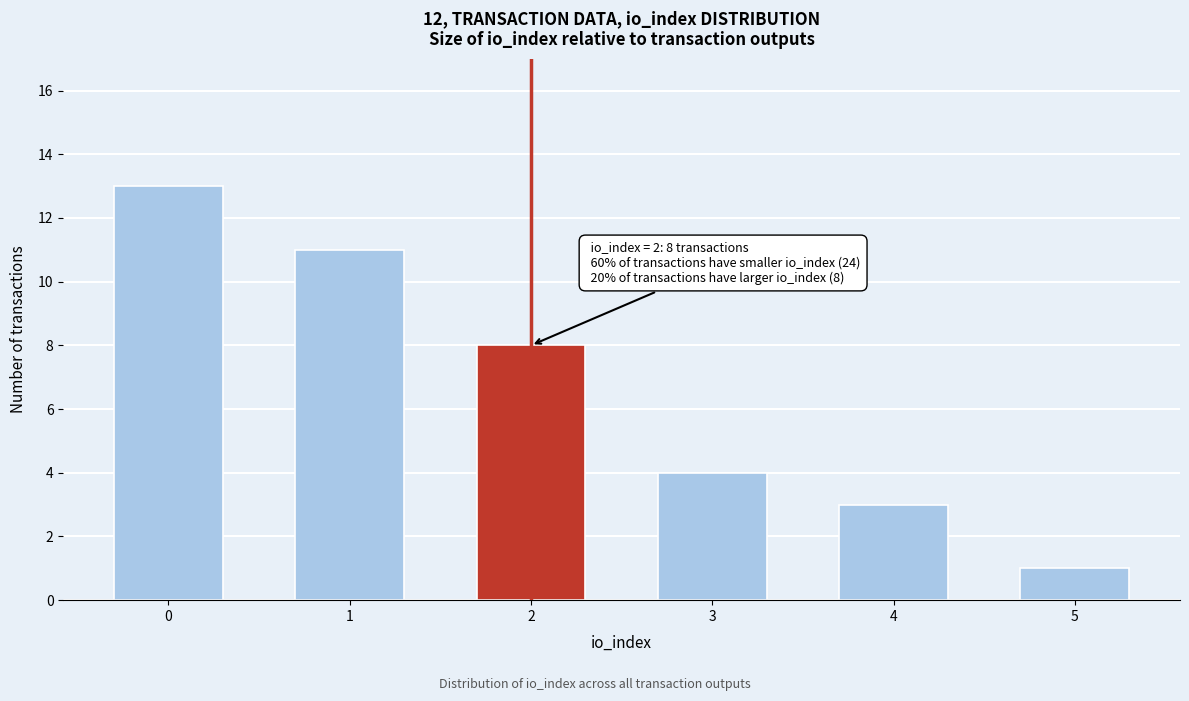

Reading right to left, what are all the values shown in this chart?

1	3	4	8	11	13